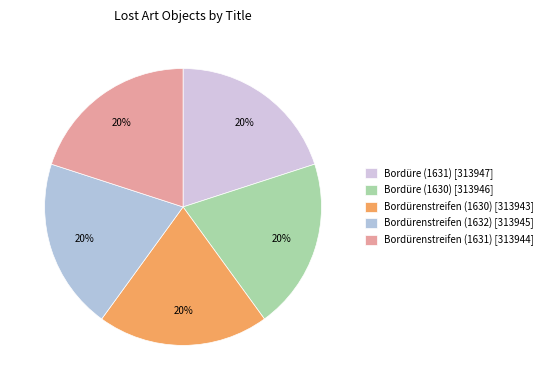

Is there any slice that represents more than half of the pie?

No